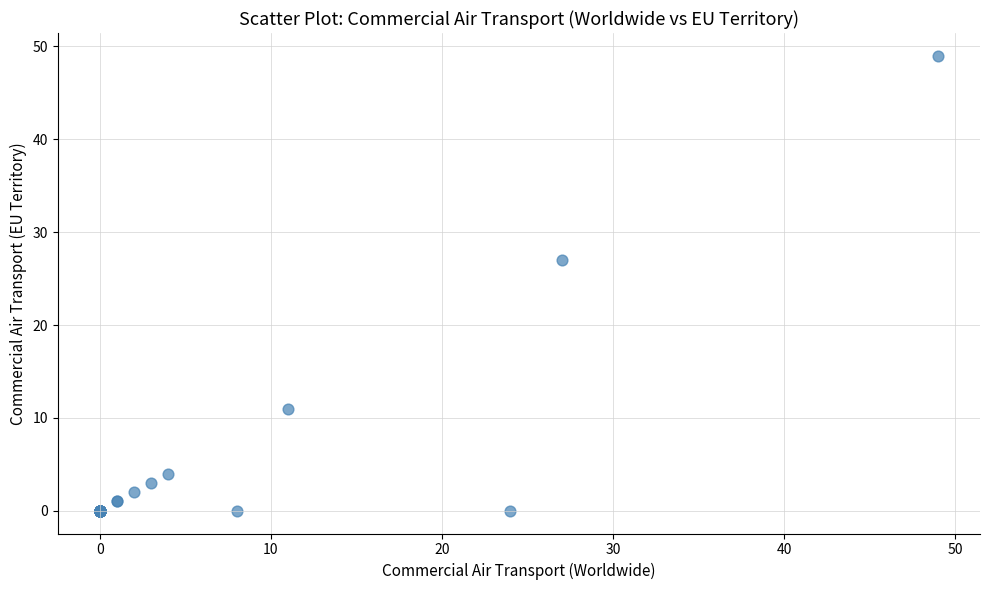

What Y value in the scatter plot is closest to 24?

27